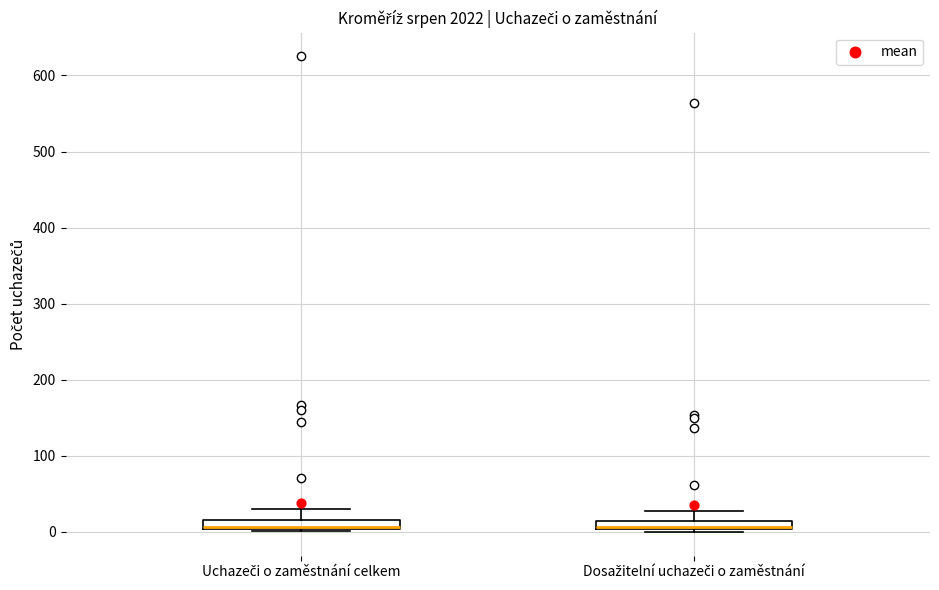

Where does the upper whisker of the box for Dosažitelní uchazeči o zaměstnání end on the y-axis? The values are not printed on the chart, so give them approximately, as read against the axis.

30